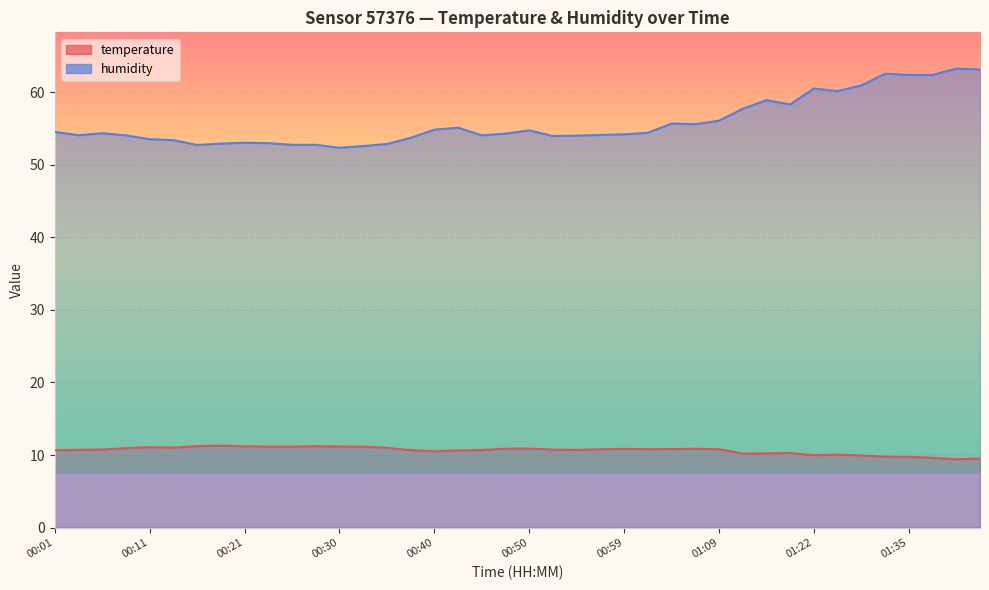

How many lines are shown in the chart?

2